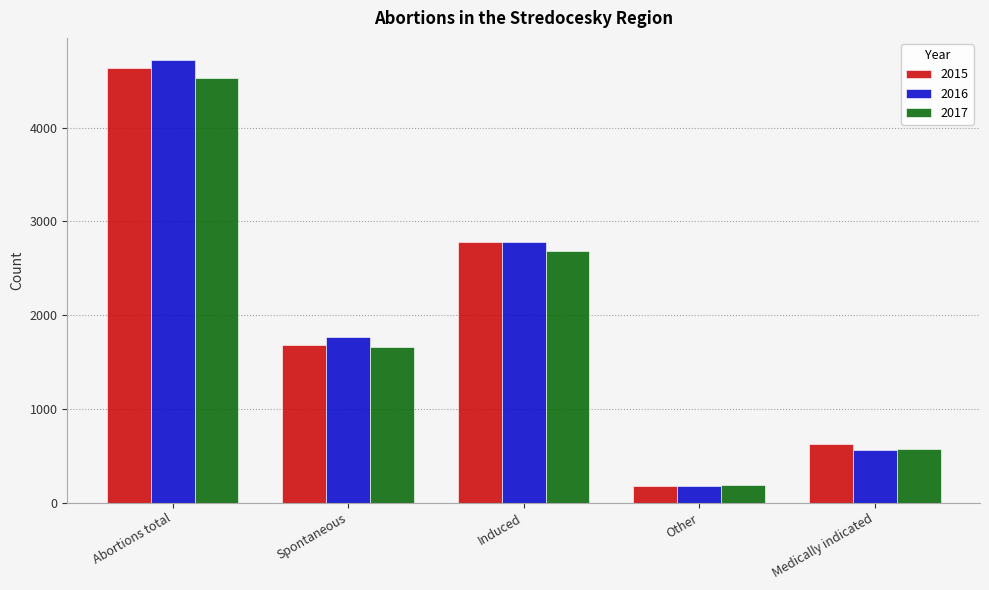

True or false: 2015 has a value of 1160 at Spontaneous.

False